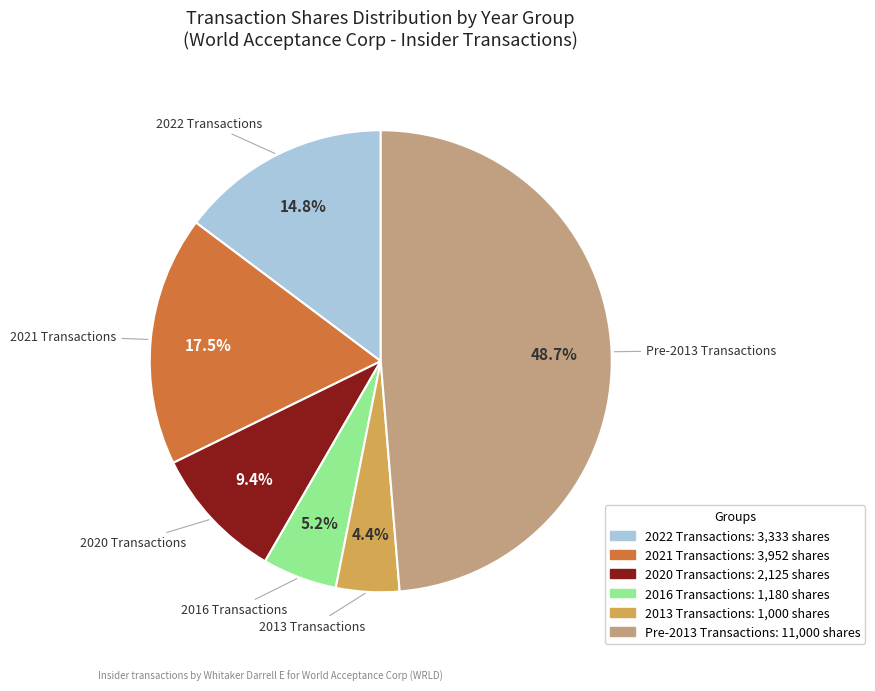

Does any single category account for the majority?

No